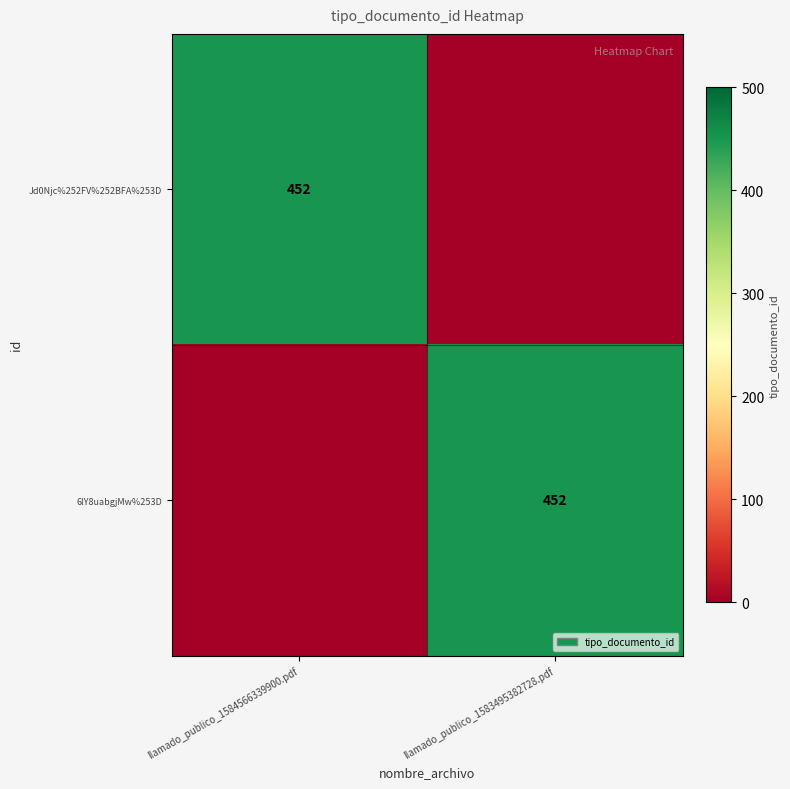

The Jd0Njc%252FV%252BFA%253D series shows 603 at llamado_publico_1584566339900.pdf. True or false?

False